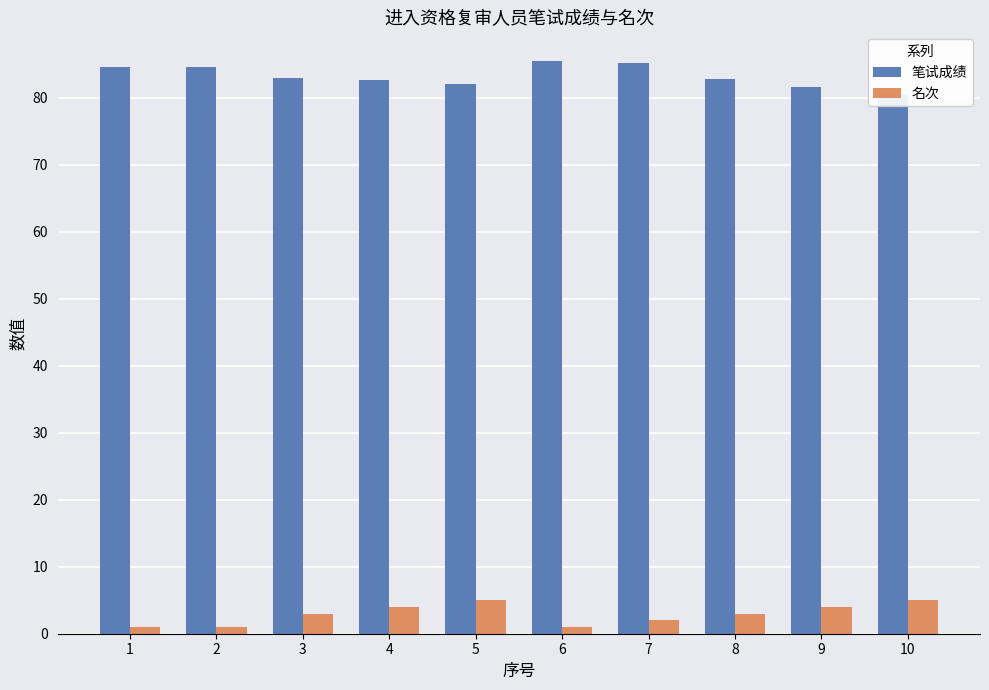

What is the value of the 笔试成绩 bar at the 4th from the left?

82.7